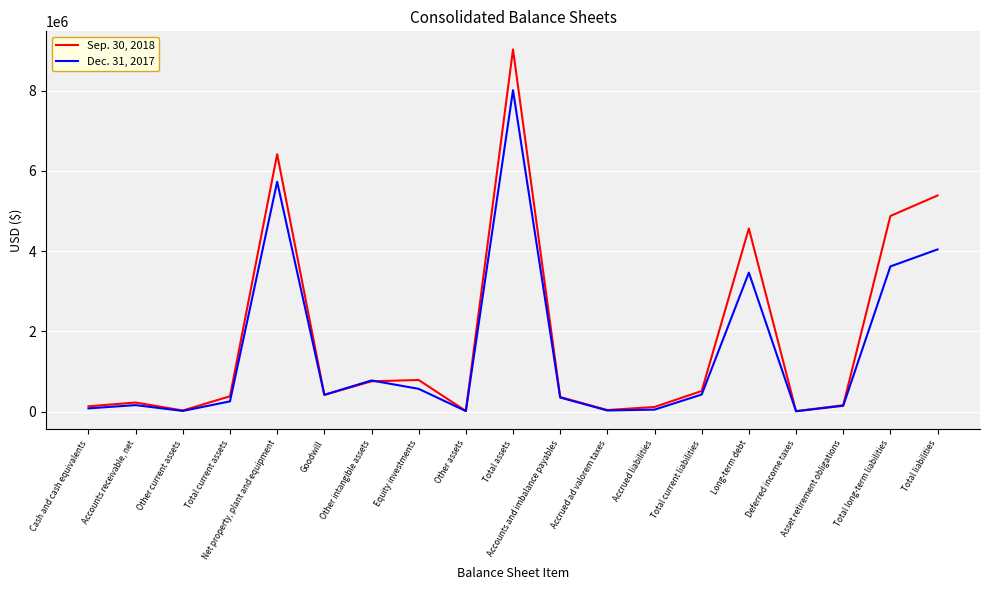

Rank the categories by Sep. 30, 2018 value from highest to lowest.

Total assets, Net property, plant and equipment, Total liabilities, Total long-term liabilities, Long-term debt, Equity investments, Other intangible assets, Total current liabilities, Goodwill, Total current assets, Accounts and imbalance payables, Accounts receivable, net, Asset retirement obligations, Cash and cash equivalents, Accrued liabilities, Accrued ad valorem taxes, Other current assets, Other assets, Deferred income taxes